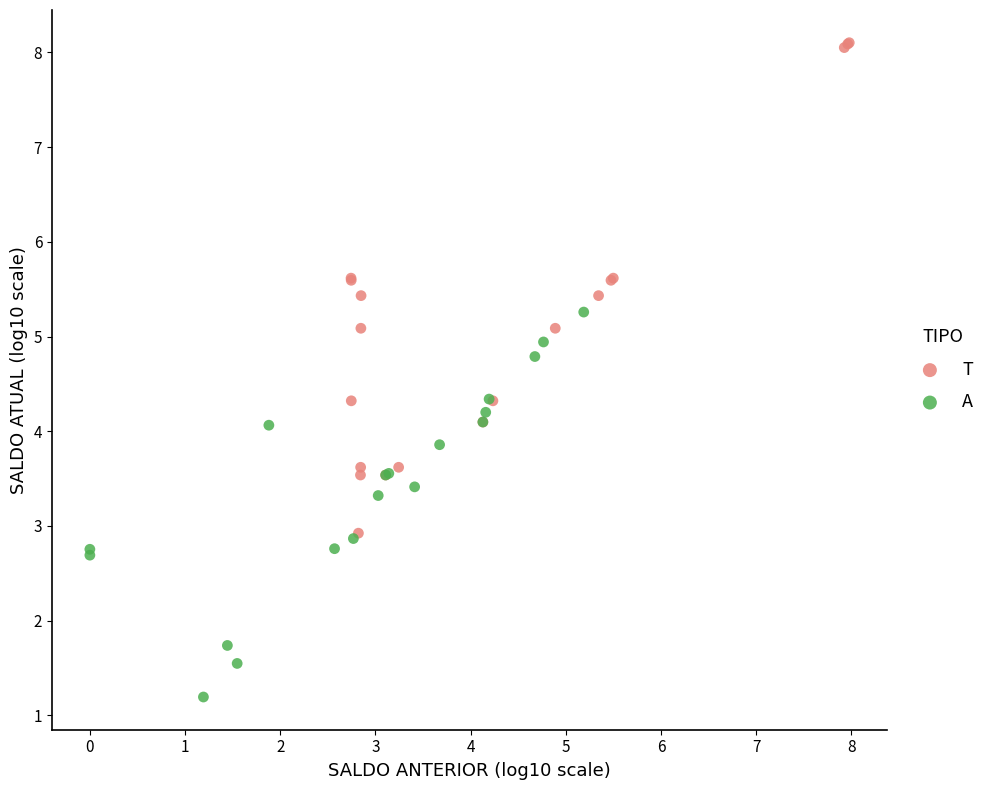

Which series contains the lowest Y value?

A